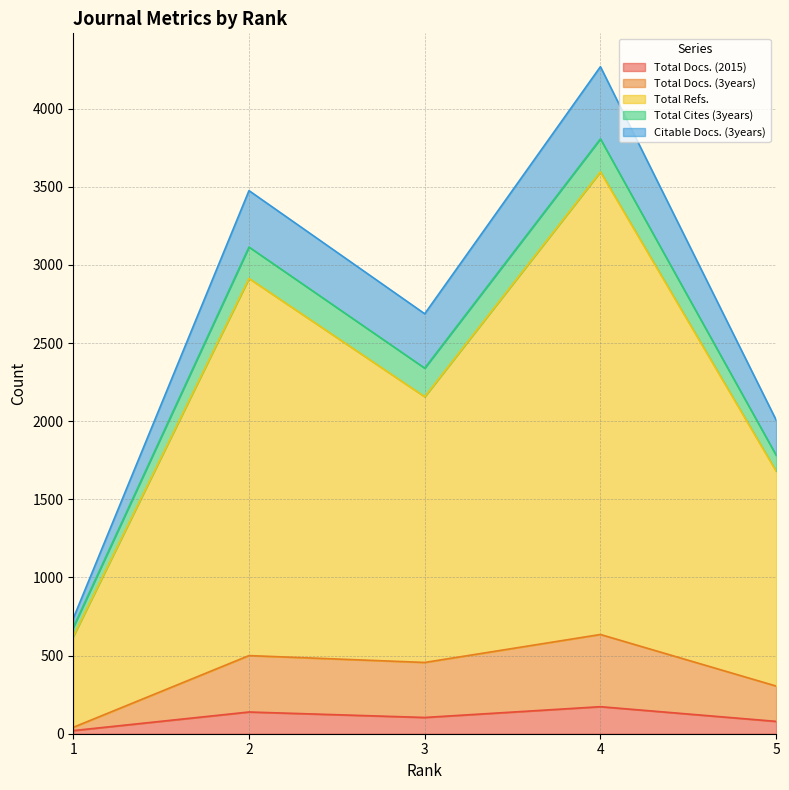

Between 2 and 4, which is larger?

4